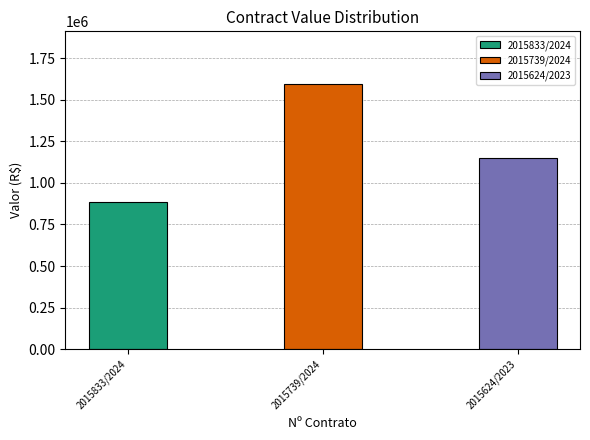

What is the change in value from 2015833/2024 to 2015624/2023?

+264633.2